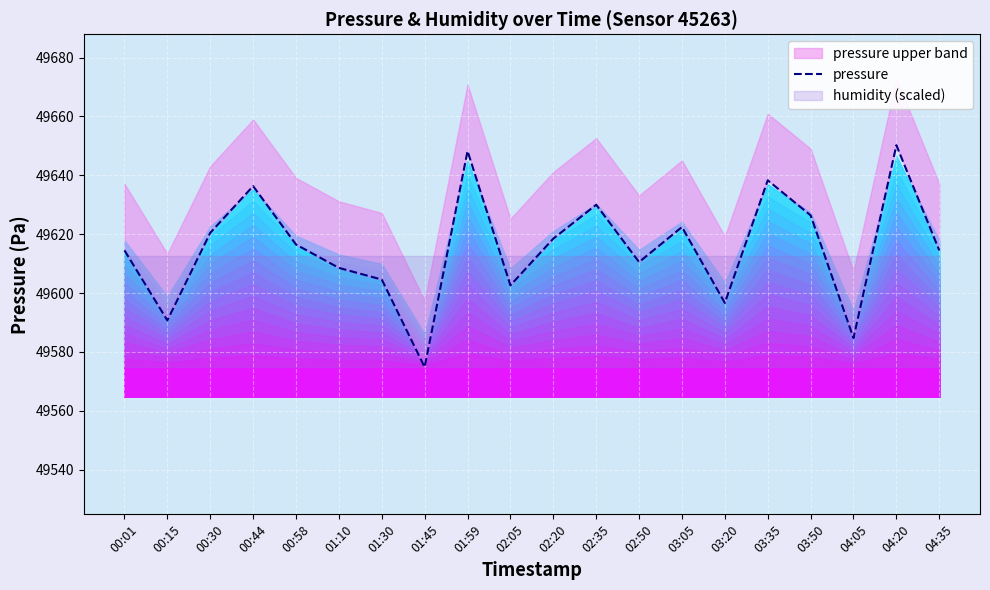

Reading right to left, transcribe all the data shown in this chart.

49614.5	49650.2	49584.8	49626.4	49638.3	49596.7	49622.4	49610.5	49630.0	49618.5	49602.6	49648.2	49574.8	49604.6	49608.6	49616.5	49636.3	49620.5	49590.7	49614.5